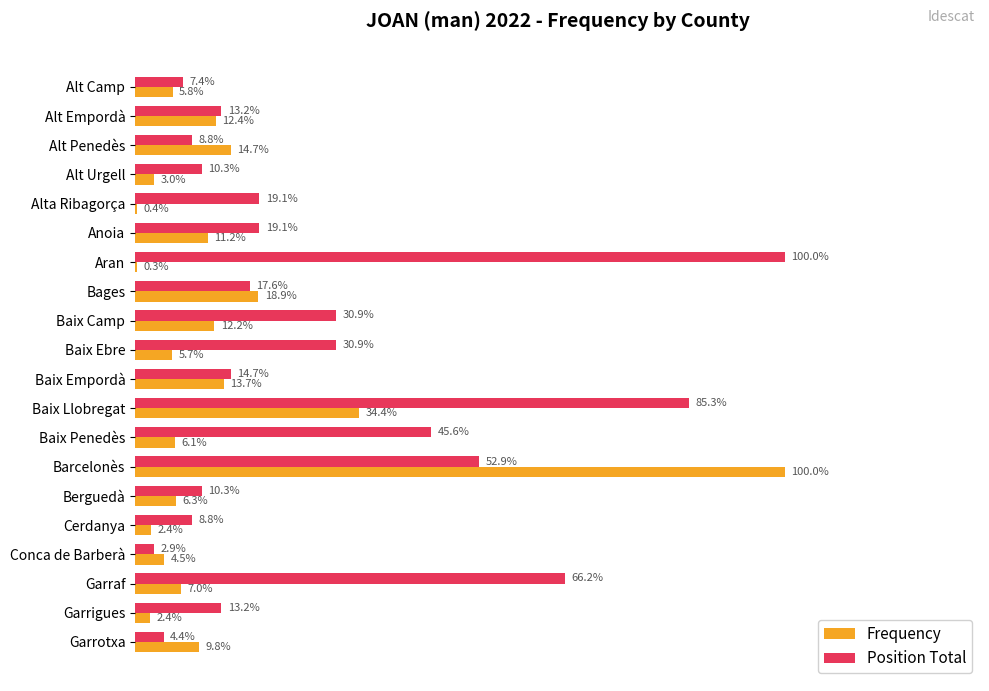

Between Aran and Baix Llobregat, which series saw the biggest shift?

Frequency